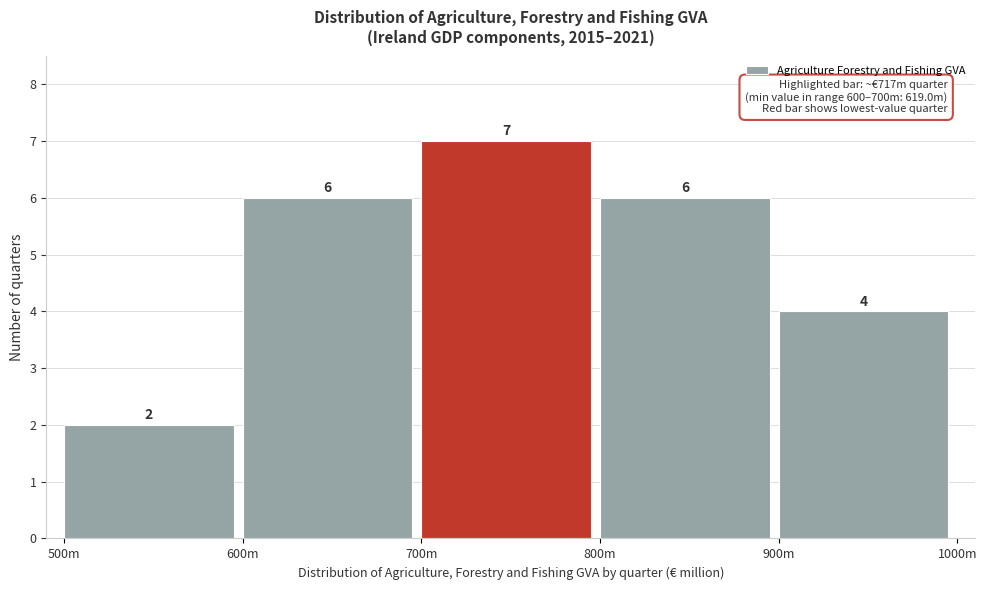

Reading right to left, transcribe all the data shown in this chart.

4	6	7	6	2